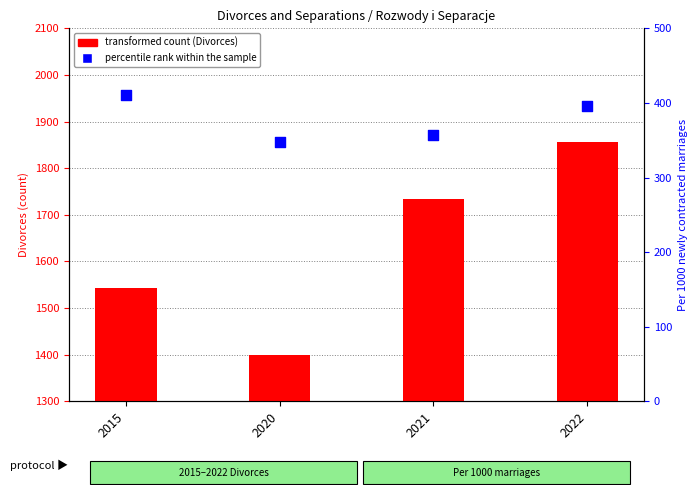

Which series has the largest Y range (max minus min)?

transformed count (Divorces)